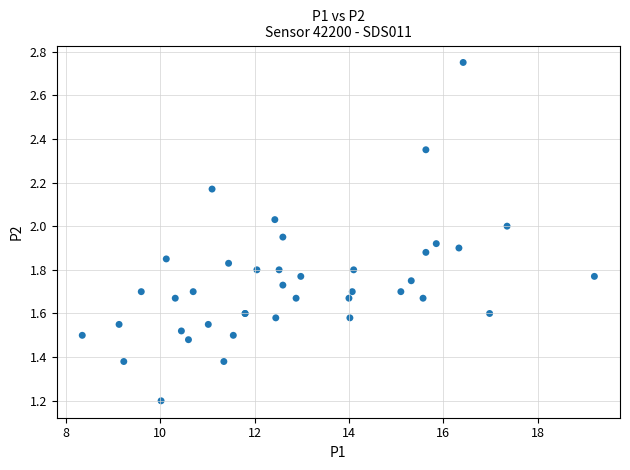

What Y value in the scatter plot is closest to 1?

1.2